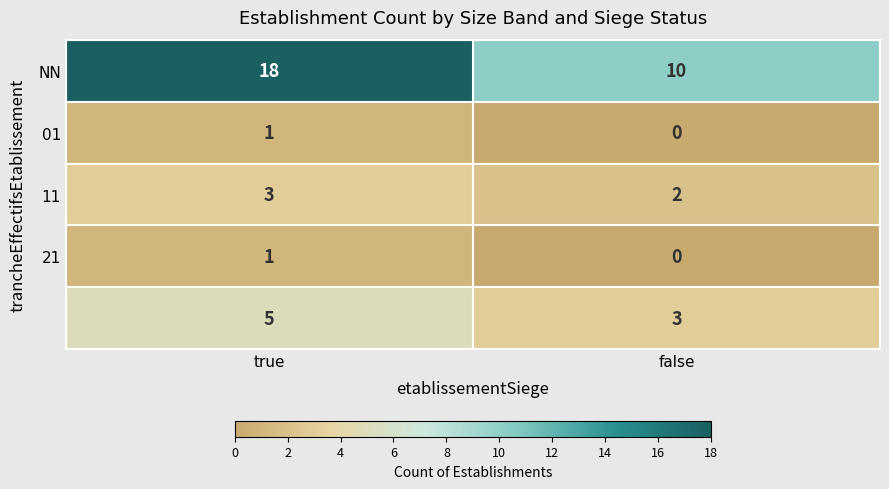

At which category is the sum across all series the highest?

true